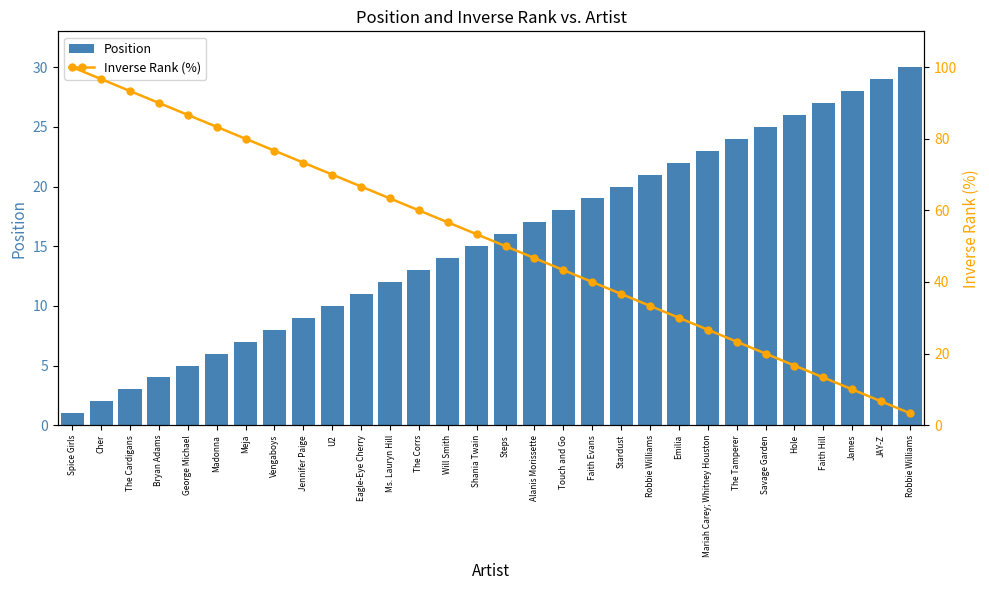

What value does the Position series have at Stardust?

20